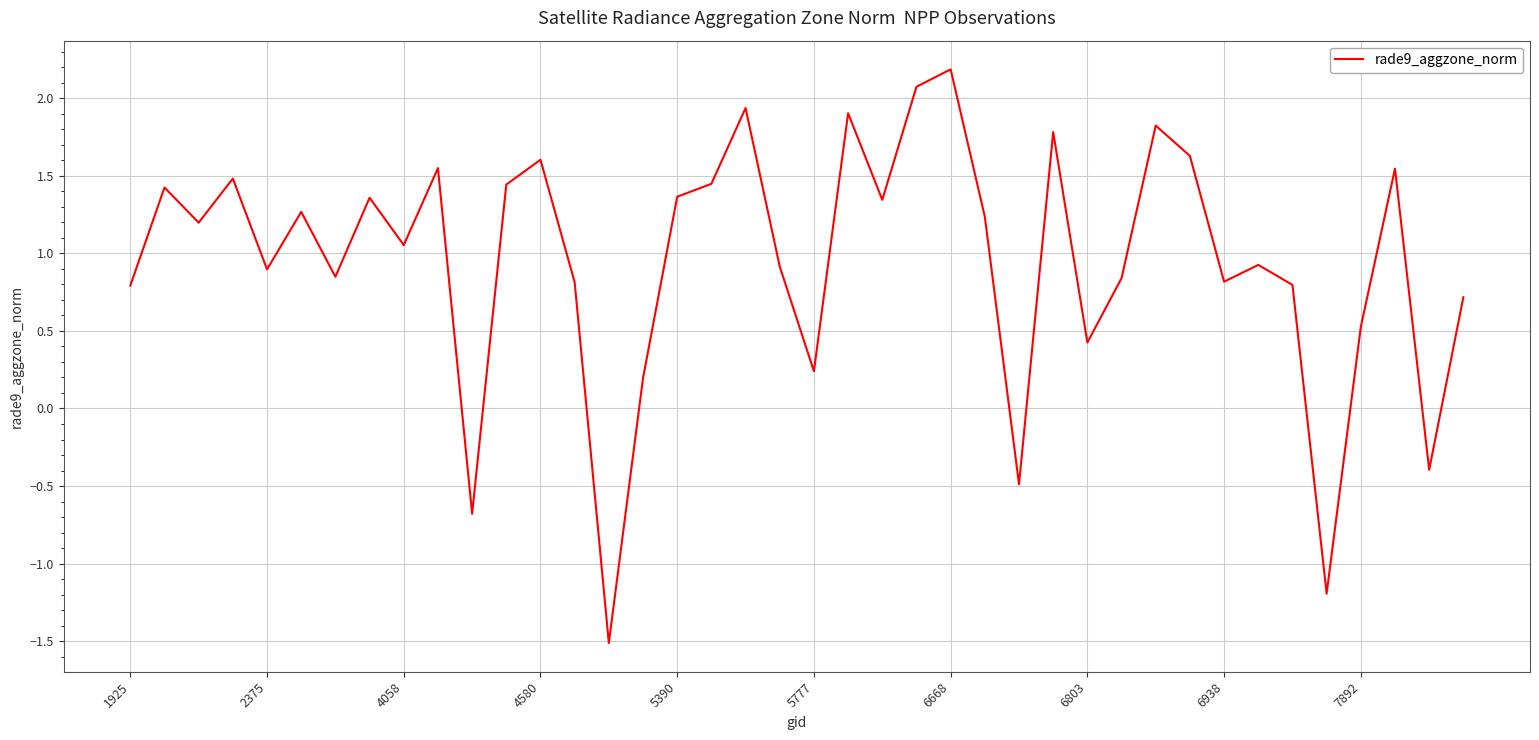

What is the greatest value displayed?

2.2